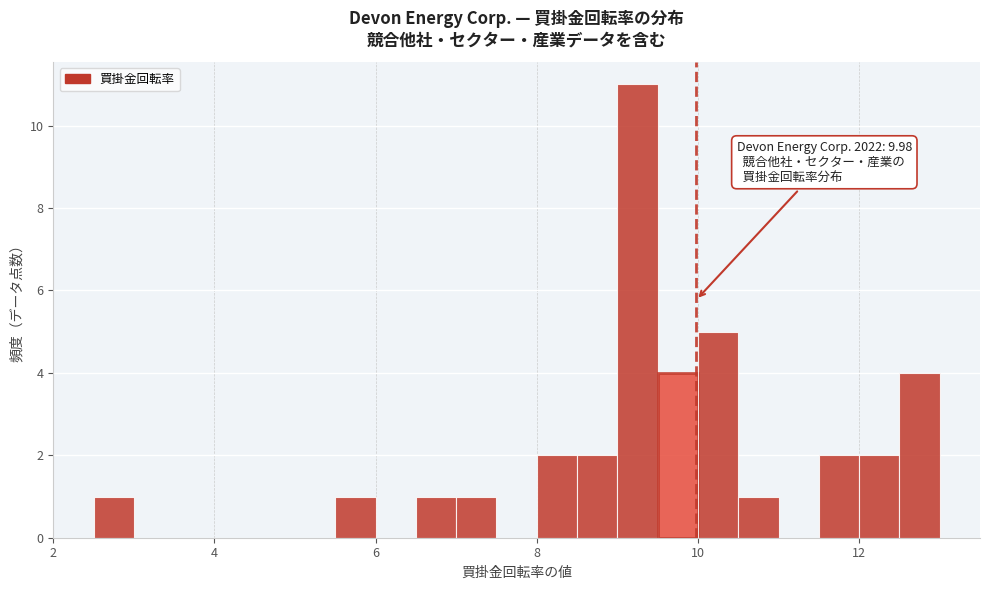

Read against the x-axis, roughly where is the centre of the tallest bar?

9.2